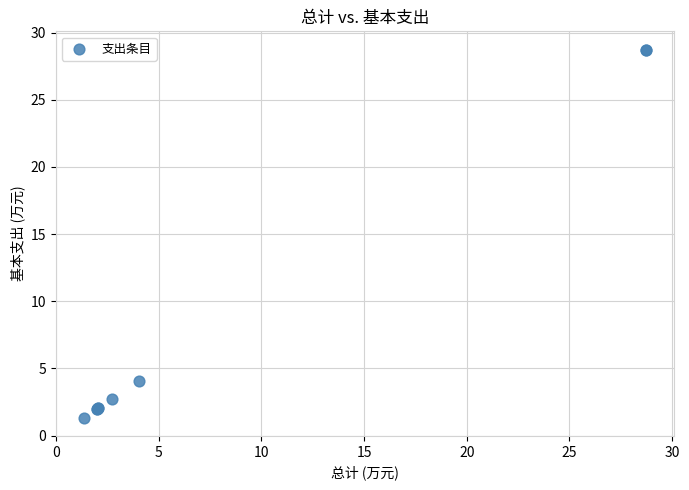

What Y value in the scatter plot is closest to 15?

4.1